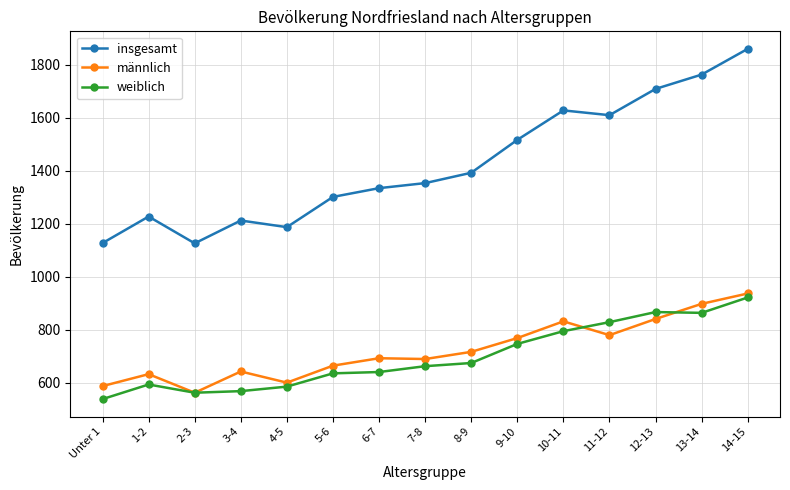

What is the difference between the insgesamt values at 1-2 and 13-14?

535